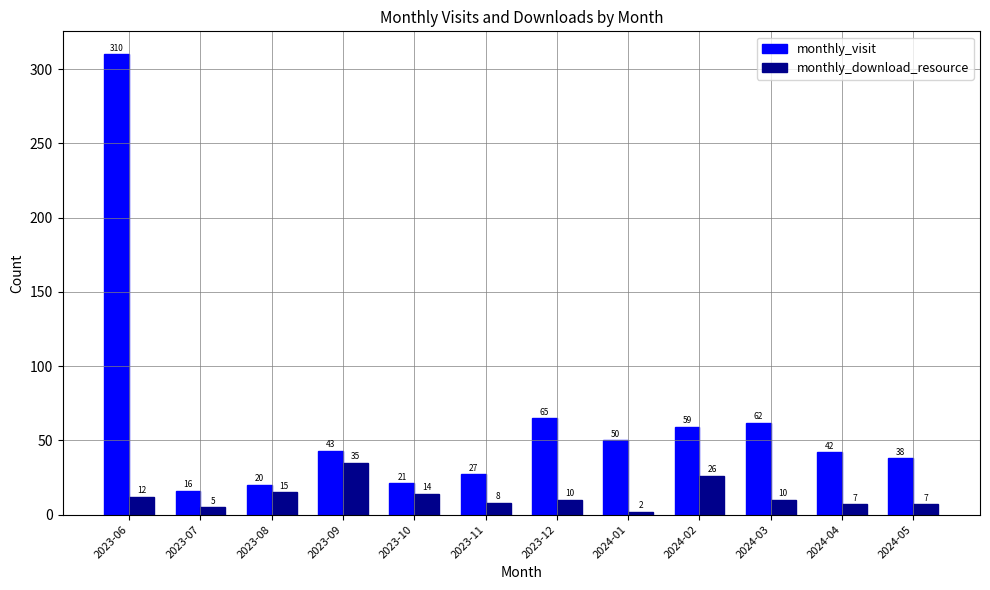

Which series changed the most between 2023-12 and 2024-03?

monthly_visit